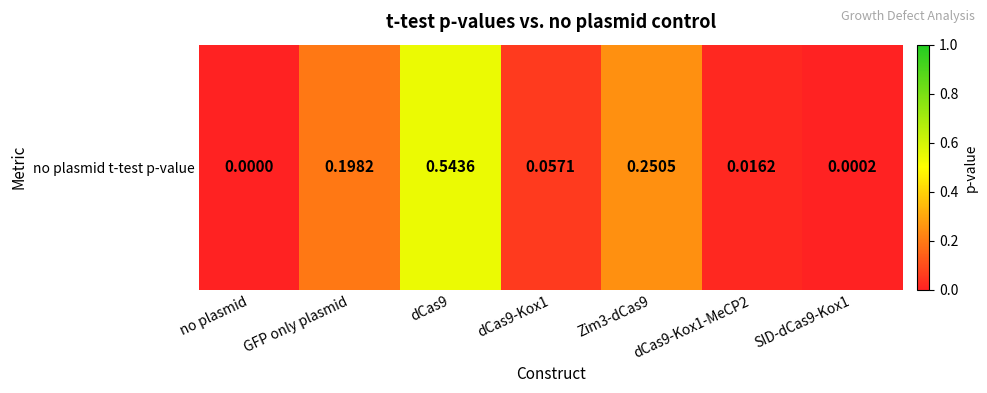

Reading left to right, what are all the values shown in this chart?

0.0	0.2	0.5	0.1	0.3	0.0	0.0